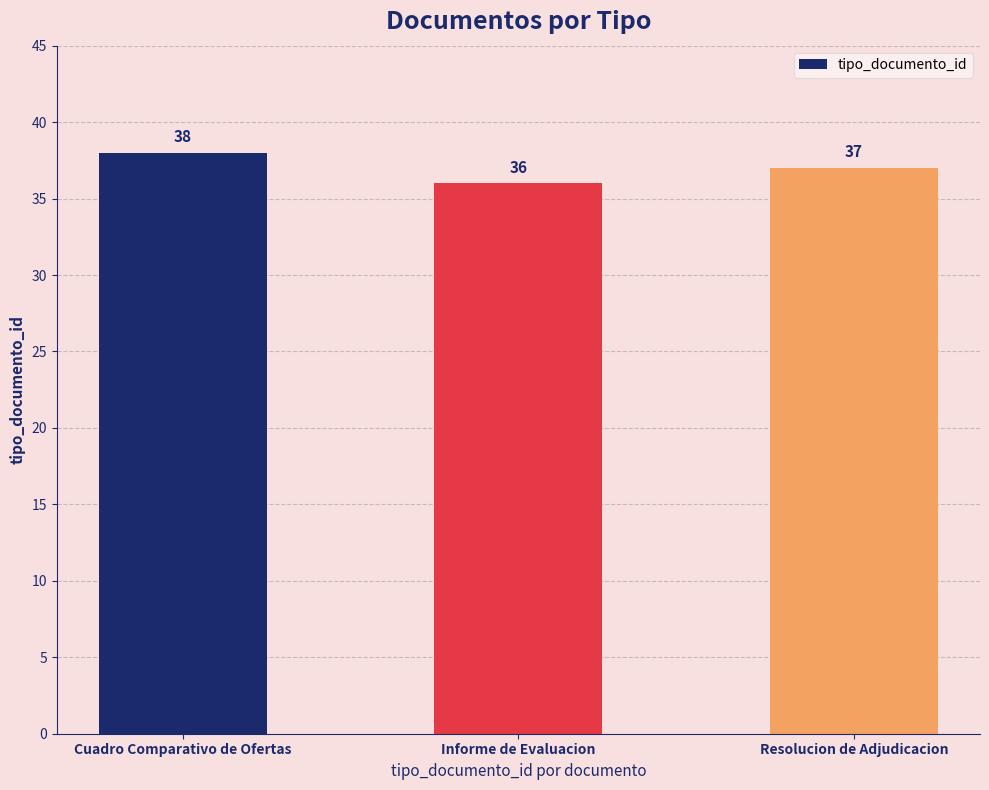

Rank the categories by value from lowest to highest.

Informe de Evaluacion, Resolucion de Adjudicacion, Cuadro Comparativo de Ofertas